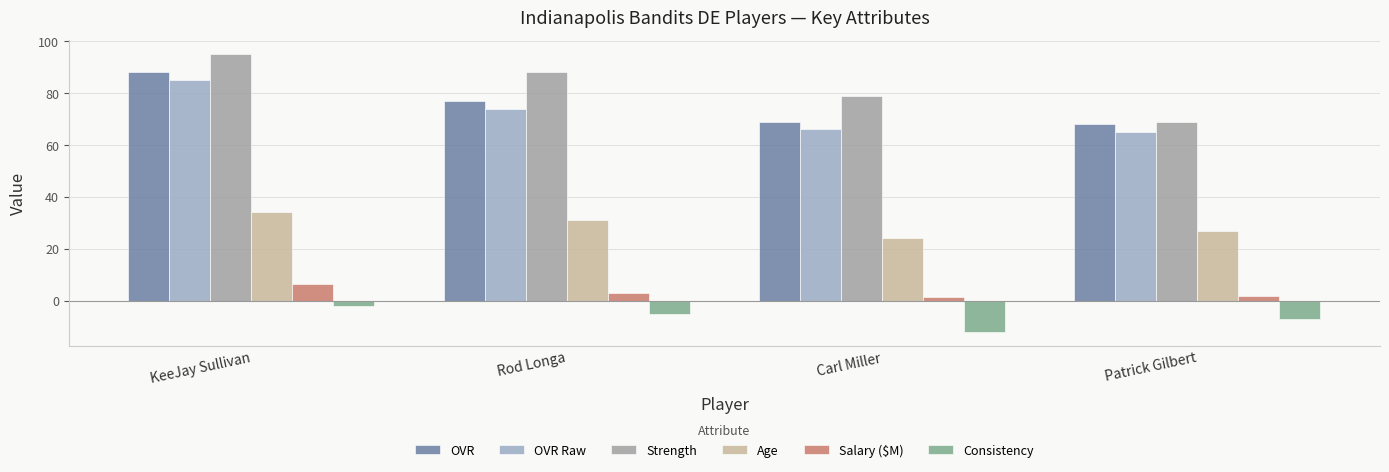

Read the Age value at Carl Miller.

24.0